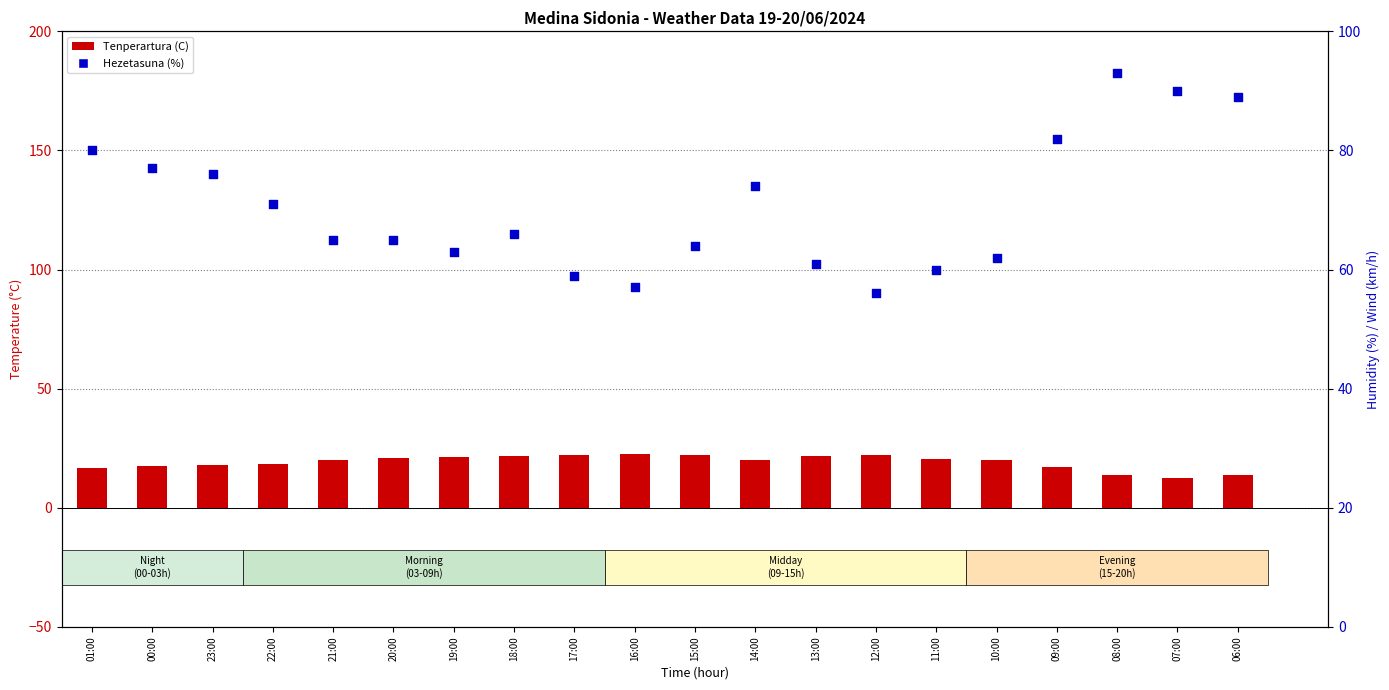

What are all the series names shown in the legend?

Tenperartura (C), Hezetasuna (%)